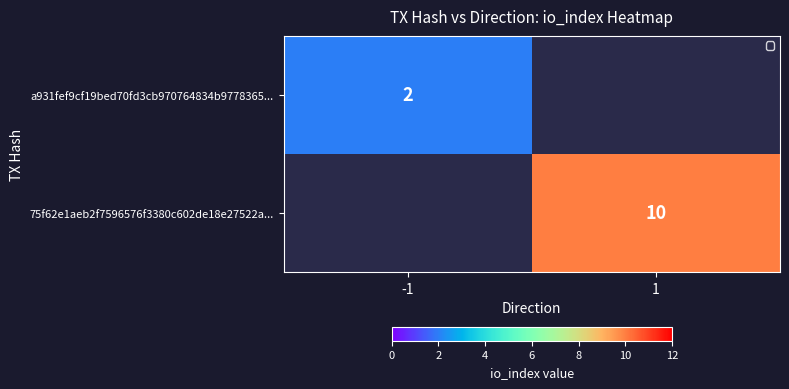

At how many categories does at least one series exceed 5?

1